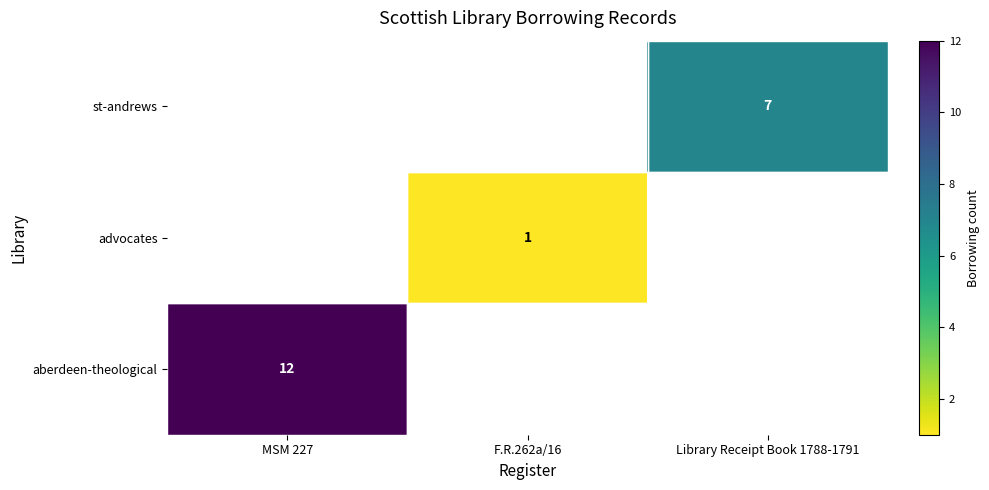

Which category has the lowest value in the st-andrews series?

MSM 227